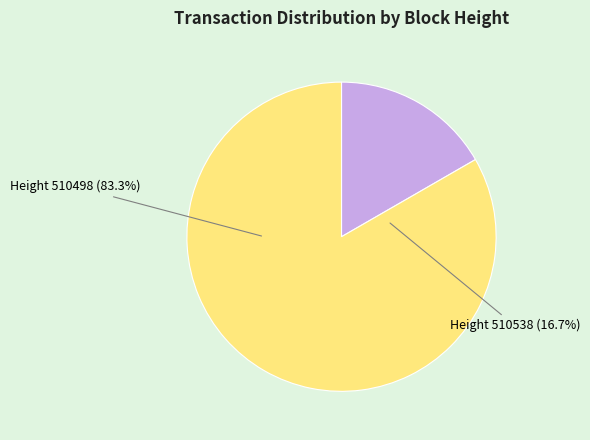

What is the majority slice?

510498